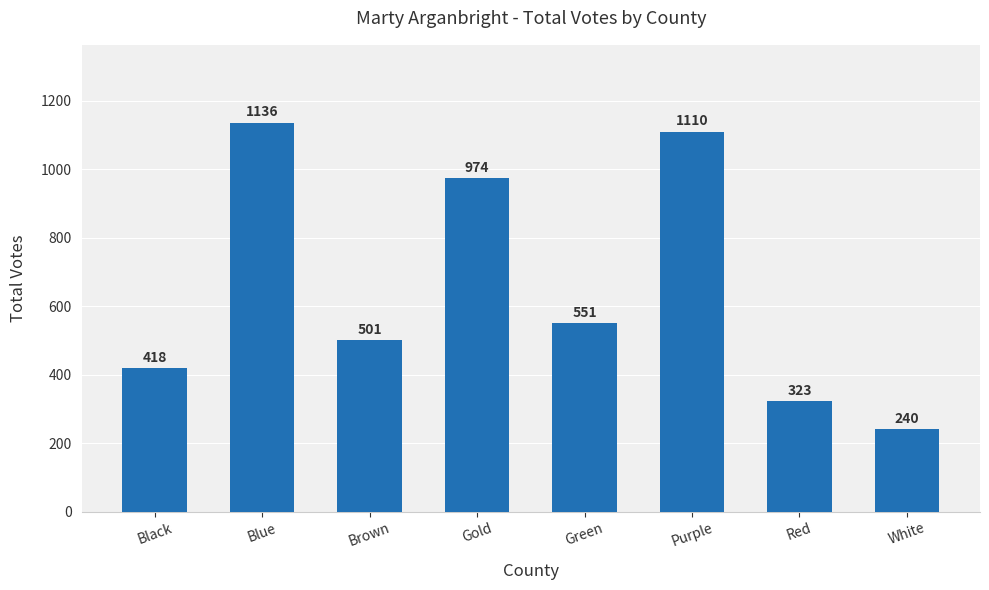

Which category has the highest value across all series?

Blue